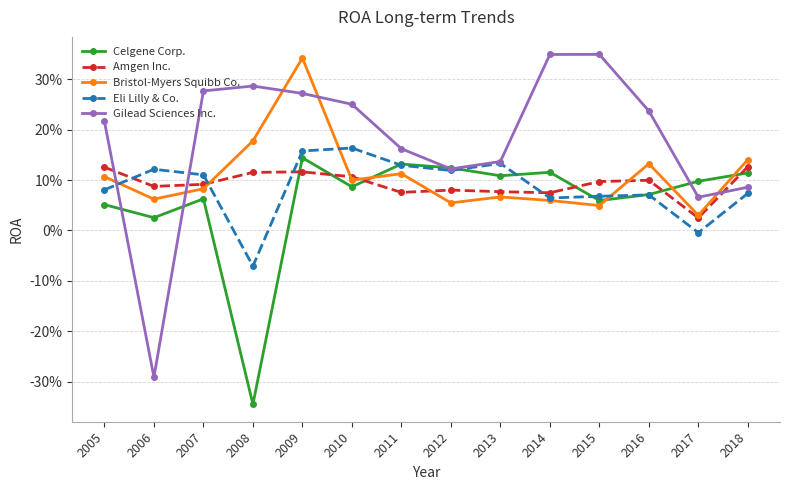

Which category has the lowest value in the Celgene Corp. series?

2008